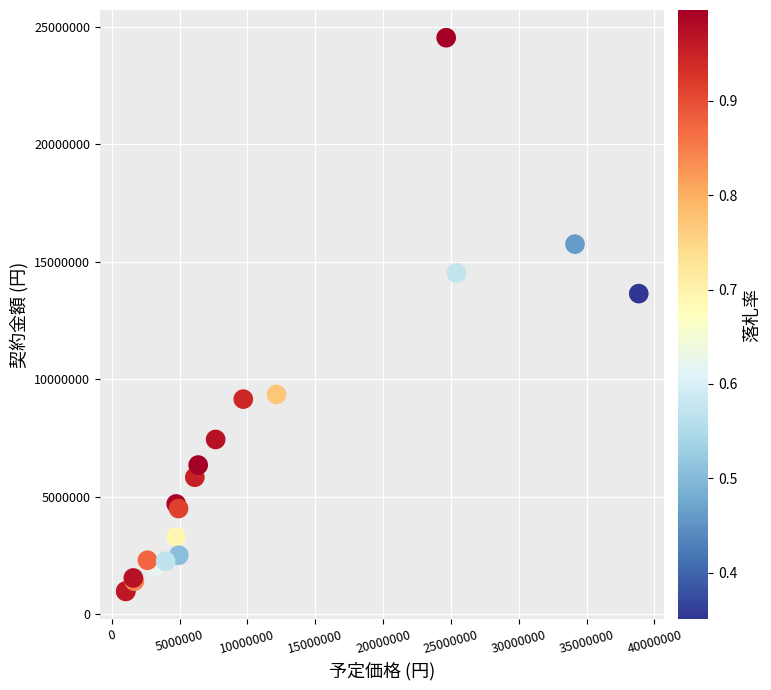

What Y value in the scatter plot is closest to 12748257?

13640000